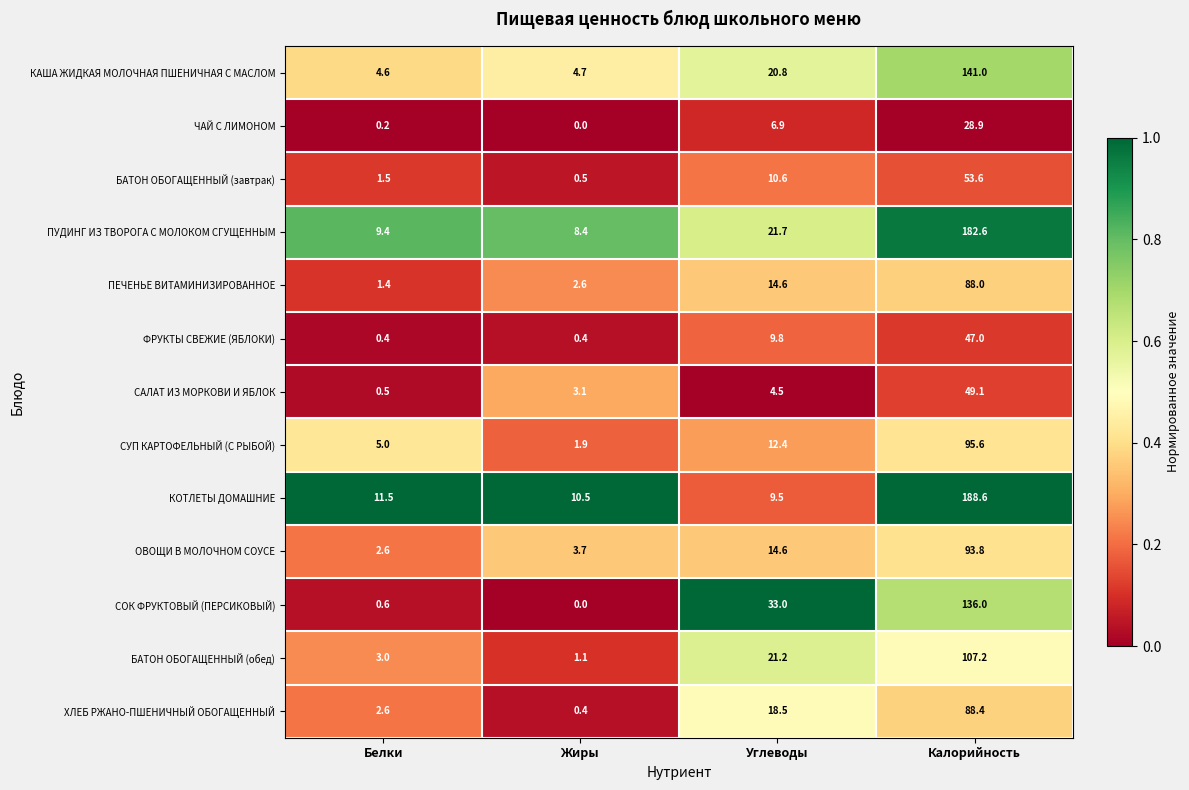

At which label does КОТЛЕТЫ ДОМАШНИЕ first exceed 11?

Белки